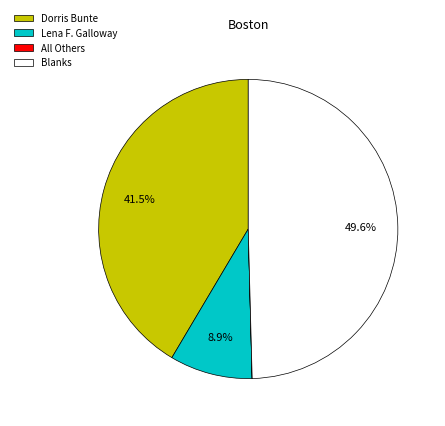

True or false: Lena F. Galloway accounts for 15% of the total.

False